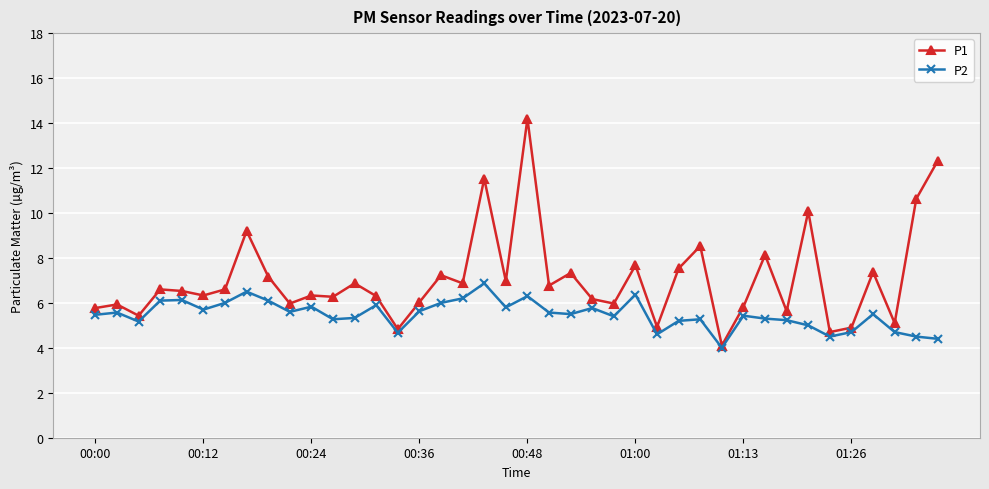

What is the value of the P1 point at the 31st from the left?

5.8